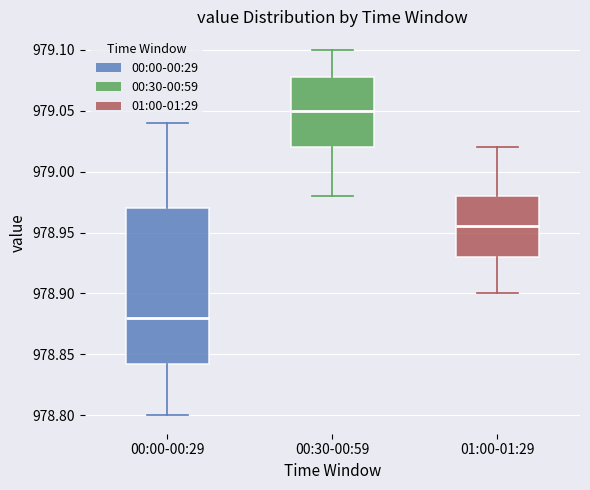

Reading left to right, transcribe this box plot: for each box, give where its median line is, the range the box spans, and where its two whiskers end, as read against the y-axis. The values are not printed on the chart, so give them approximately, as read against the axis.

00:00-00:29: median 978.880, box 978.845 to 978.970, whiskers 978.800 to 979.040
00:30-00:59: median 979.050, box 979.020 to 979.080, whiskers 978.980 to 979.100
01:00-01:29: median 978.955, box 978.930 to 978.980, whiskers 978.900 to 979.020